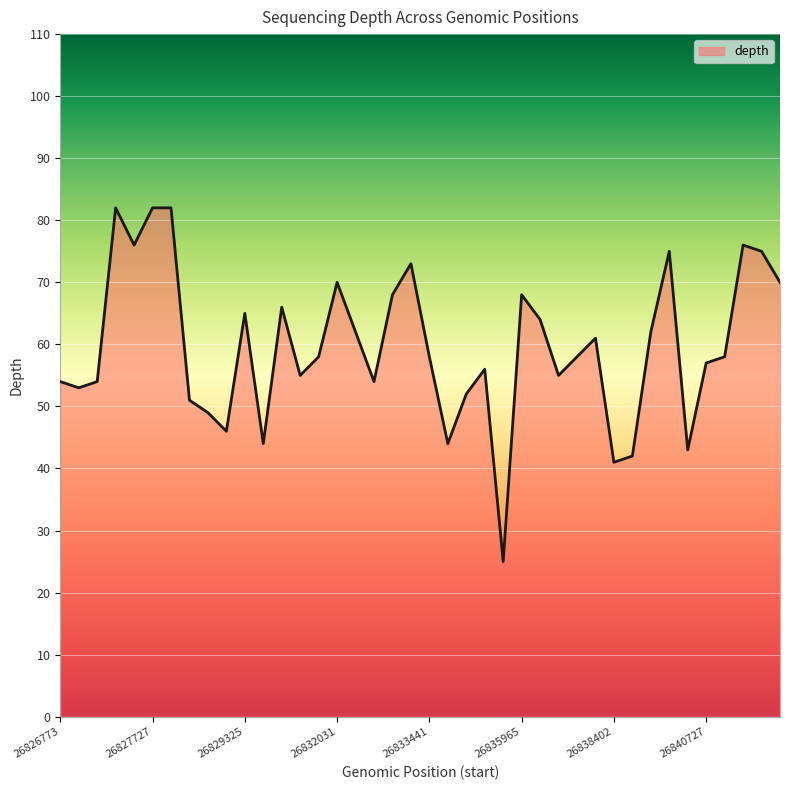

What is the difference between the maximum and minimum values?

57